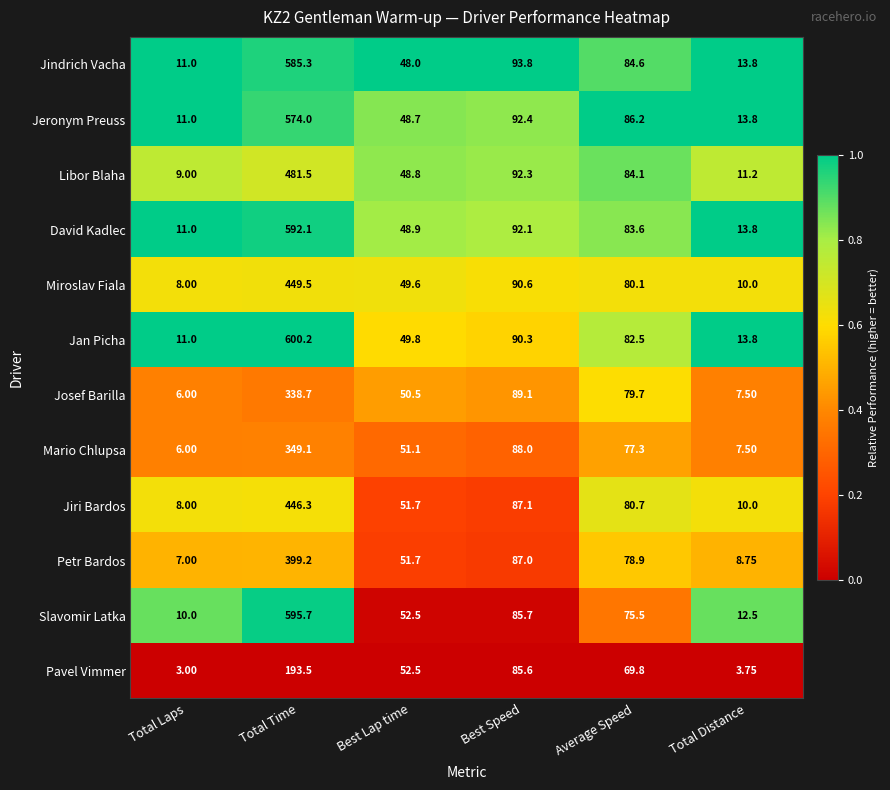

Which series has the widest spread of values?

Jan Picha